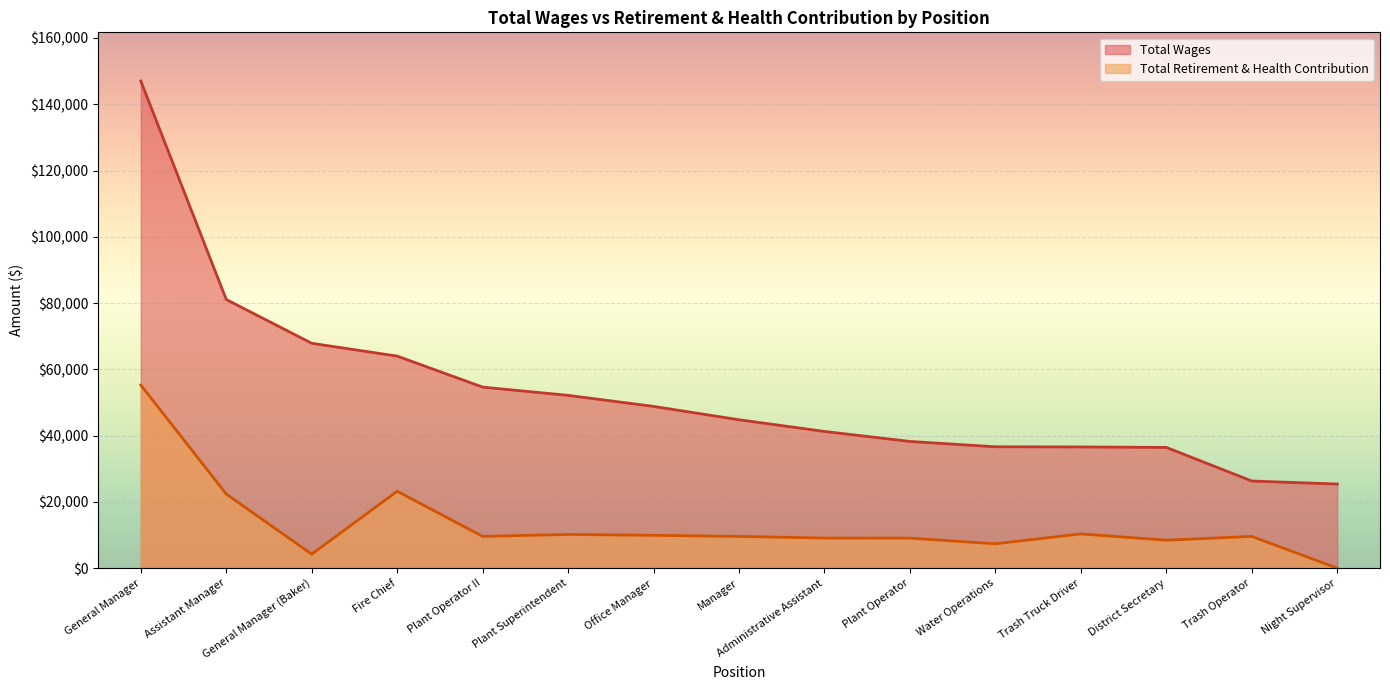

Which series has the largest range (max minus min)?

Total Wages